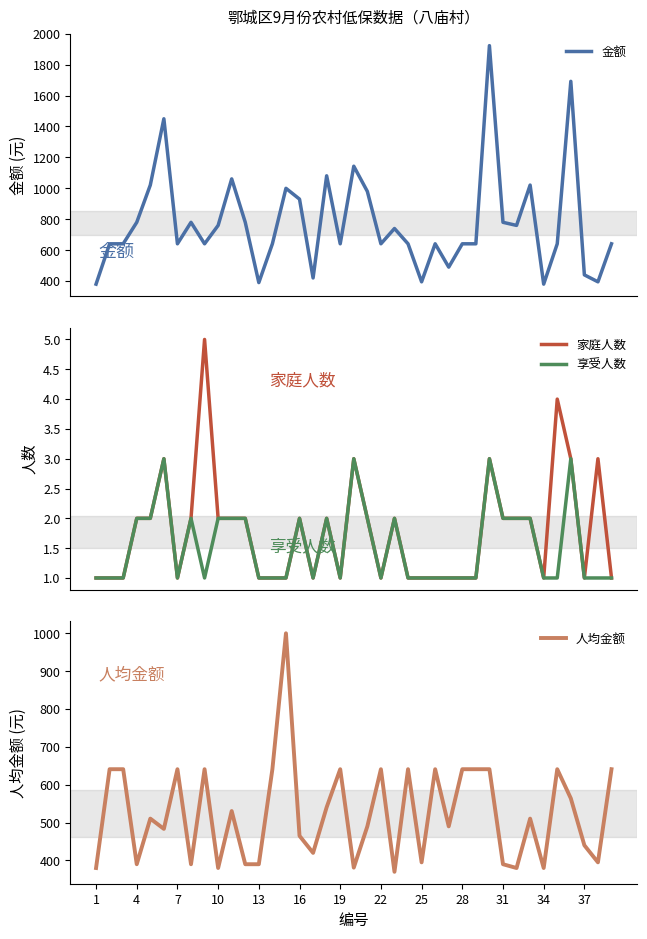

Is it true that 人均金额 equals 248.8 at 31?

False